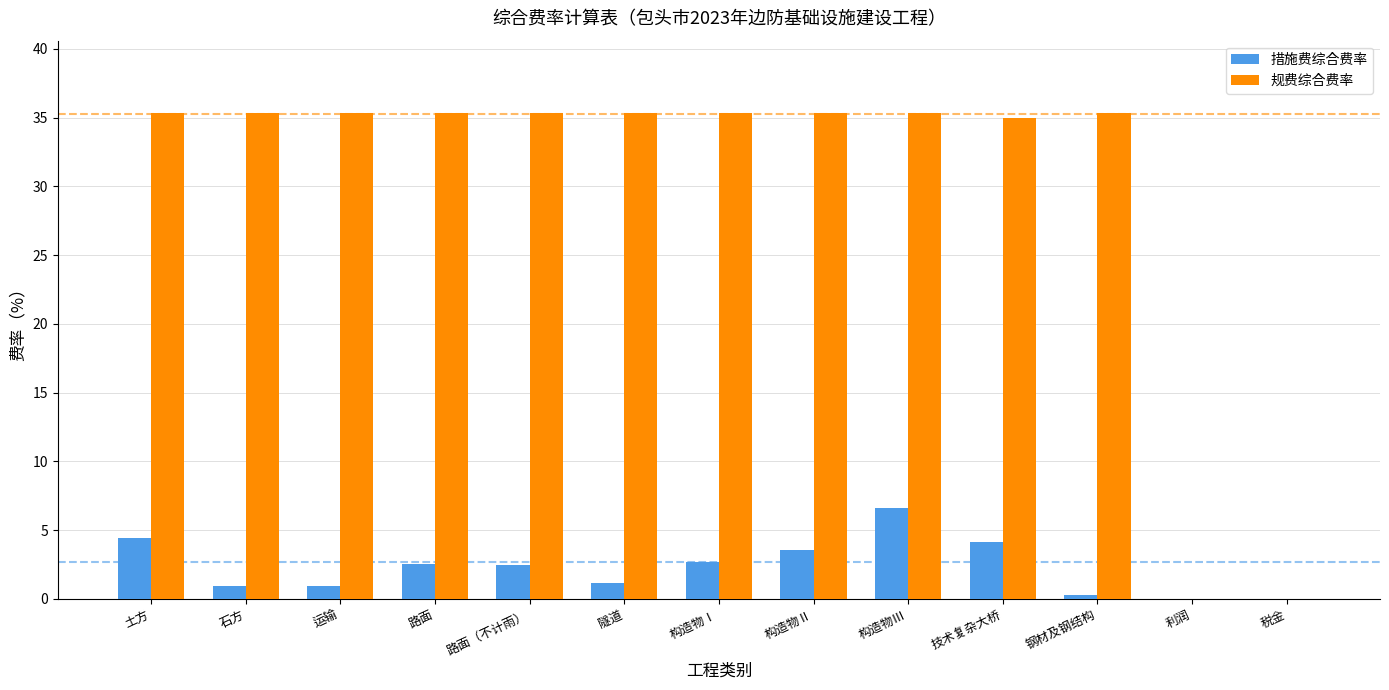

What value does the 规费综合费率 series have at 石方?

35.3